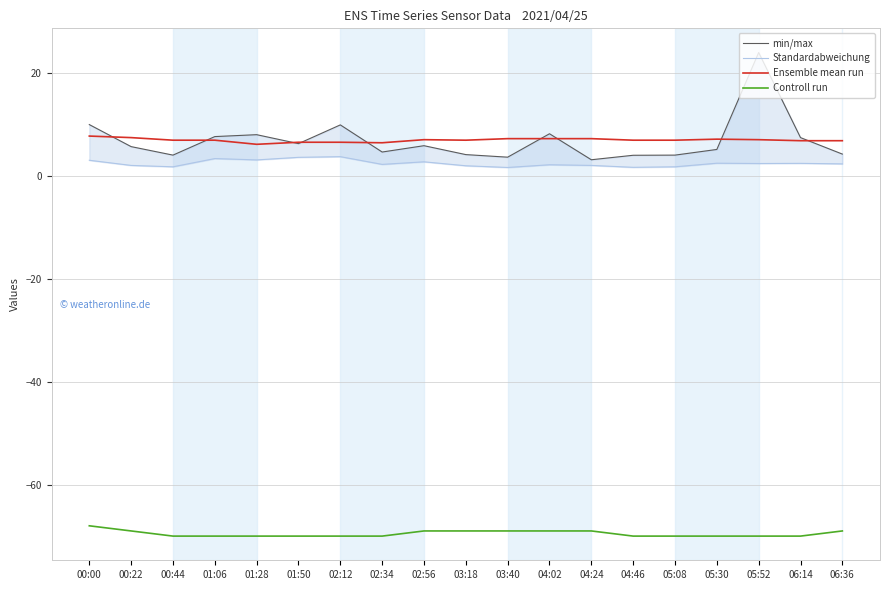

Count the number of categories in the chart.

19